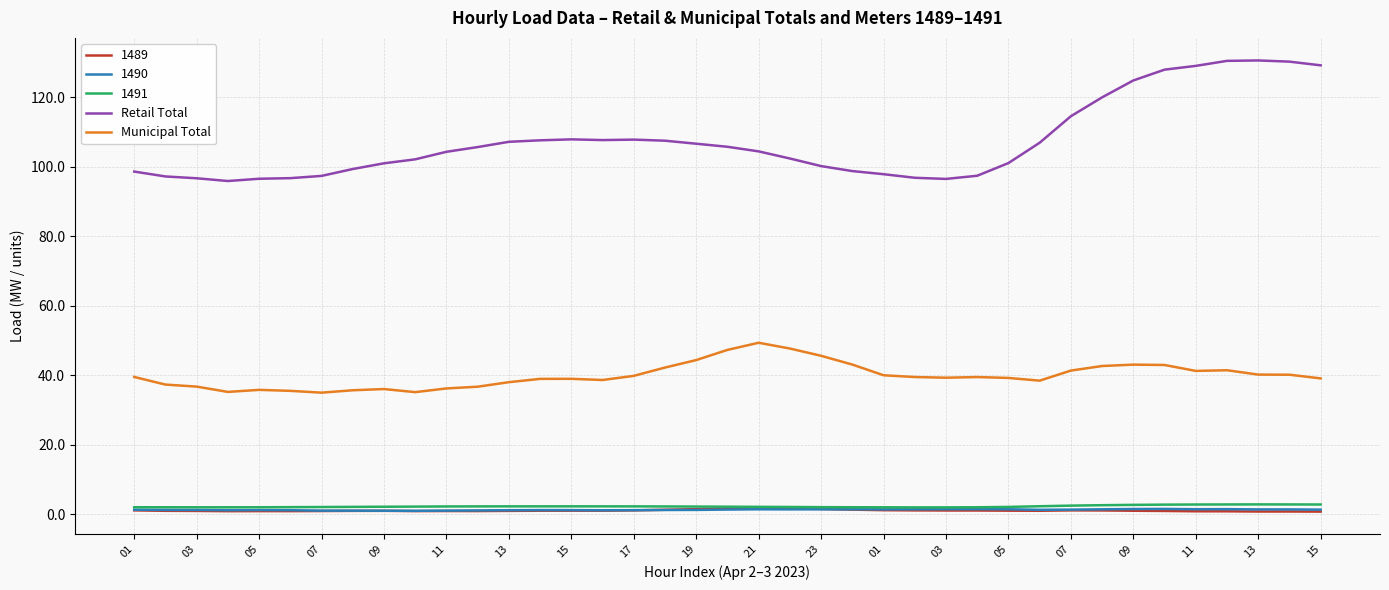

True or false: 1491 and Retail Total cross at least once.

False